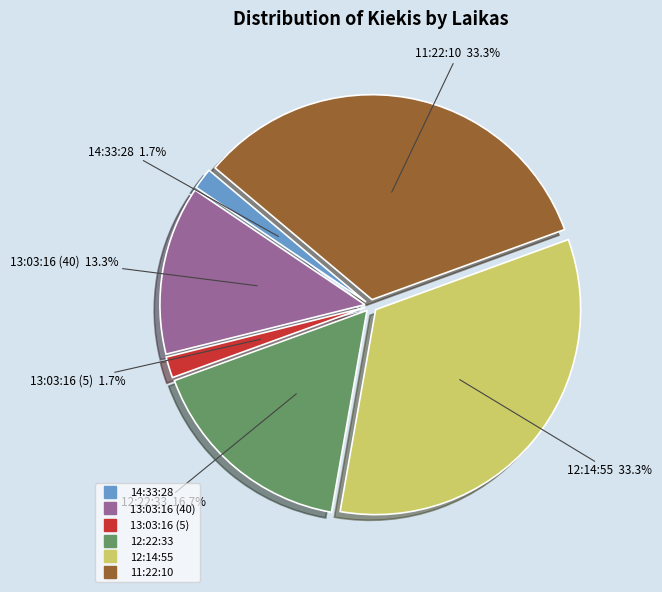

Between 11:22:10 and 13:03:16 (5), which is larger?

11:22:10